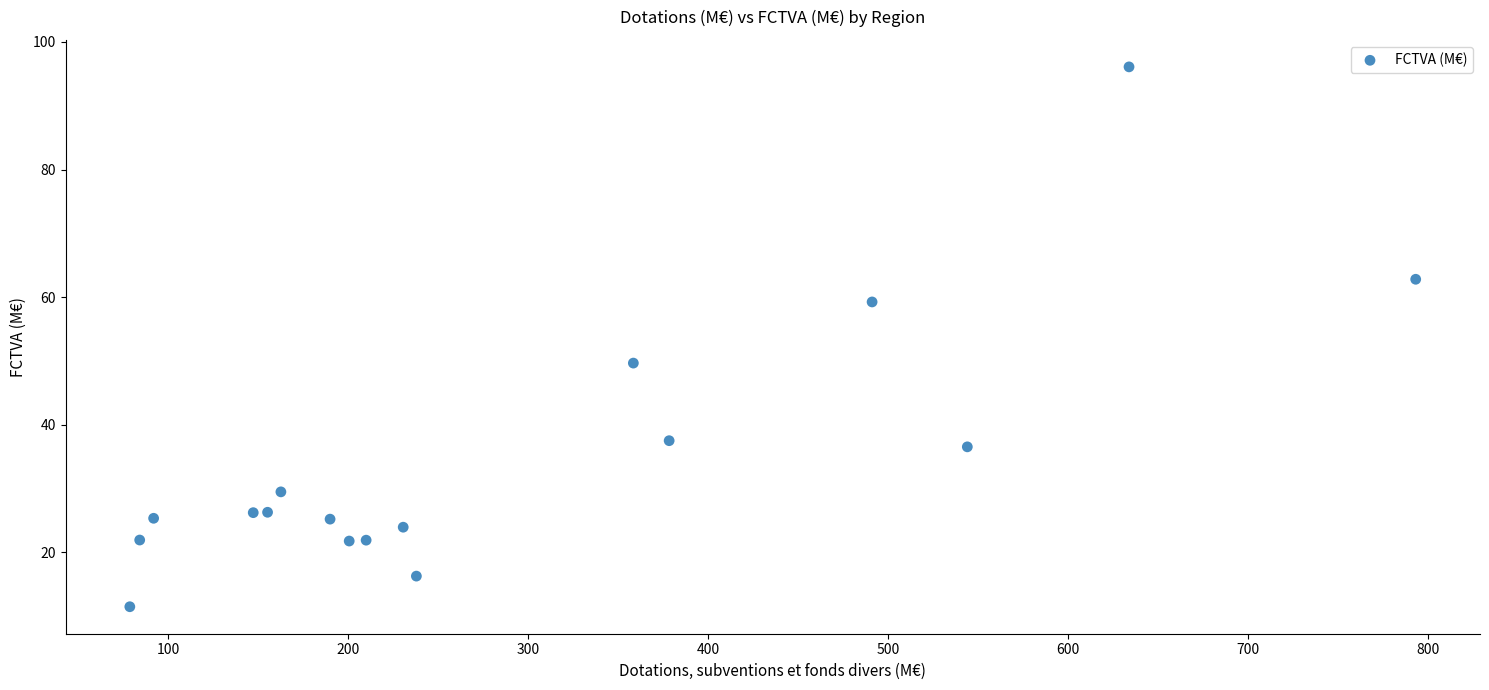

What is the range of Y values (max minus min)?

84.6